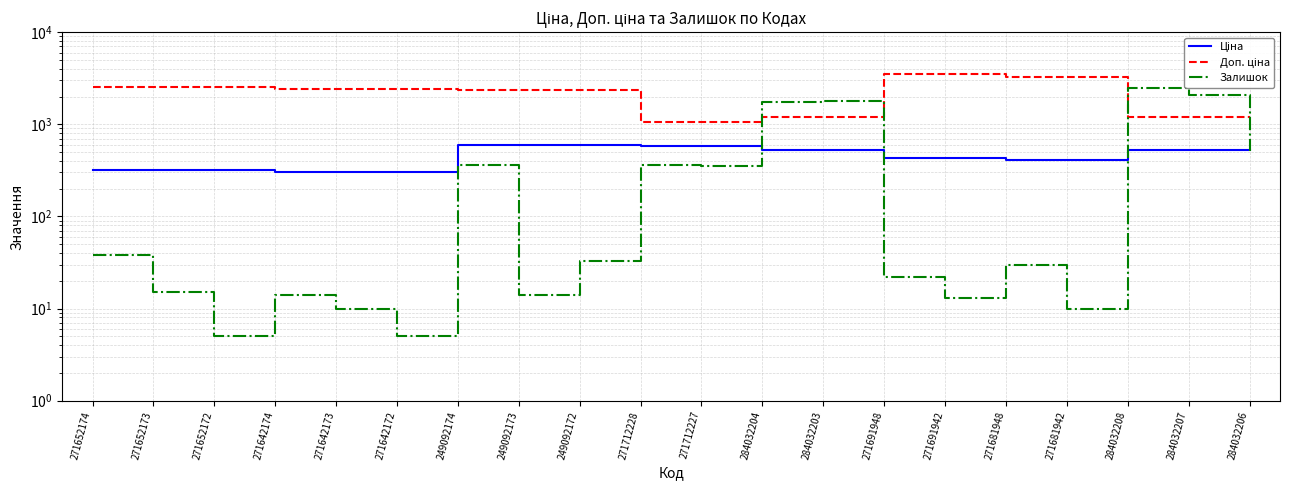

What are all the series names shown in the legend?

Ціна, Доп. ціна, Залишок